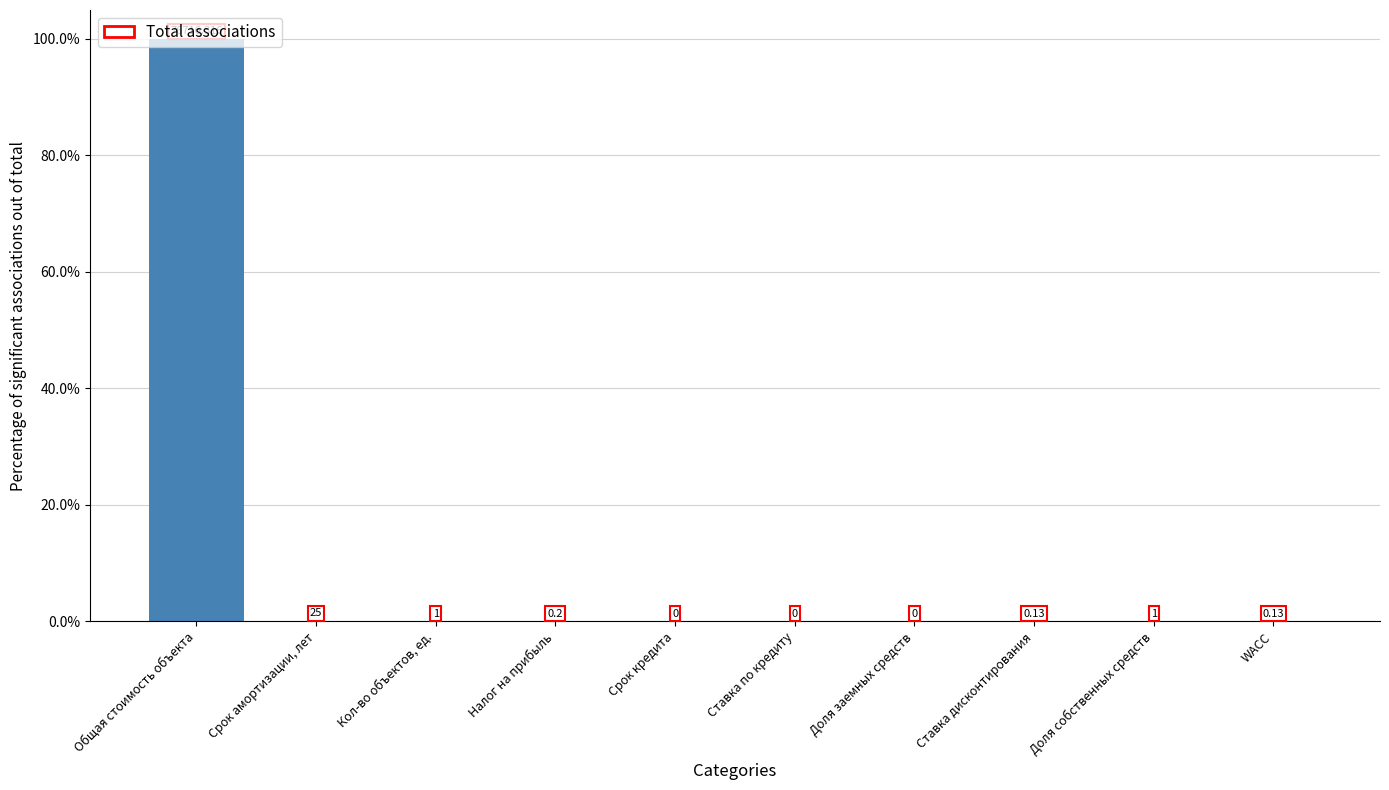

List the labels in order of value, largest first.

Общая стоимость объекта, Срок амортизации, лет, Кол-во объектов, ед., Доля собственных средств, Налог на прибыль, Ставка дисконтирования, WACC, Срок кредита, Ставка по кредиту, Доля заемных средств